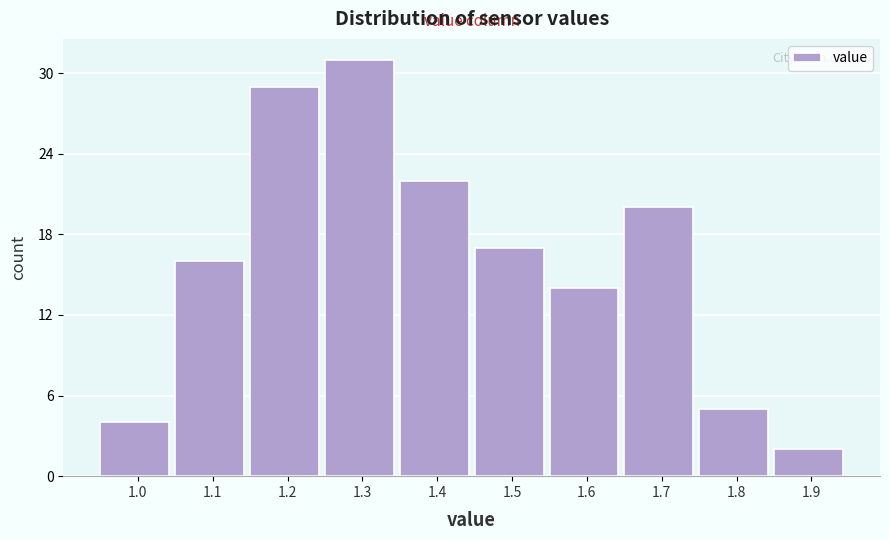

Reading left to right, extract all data points from this chart.

1.0=4	1.1=16	1.2=29	1.3=31	1.4=22	1.5=17	1.6=14	1.7=20	1.8=5	1.9=2